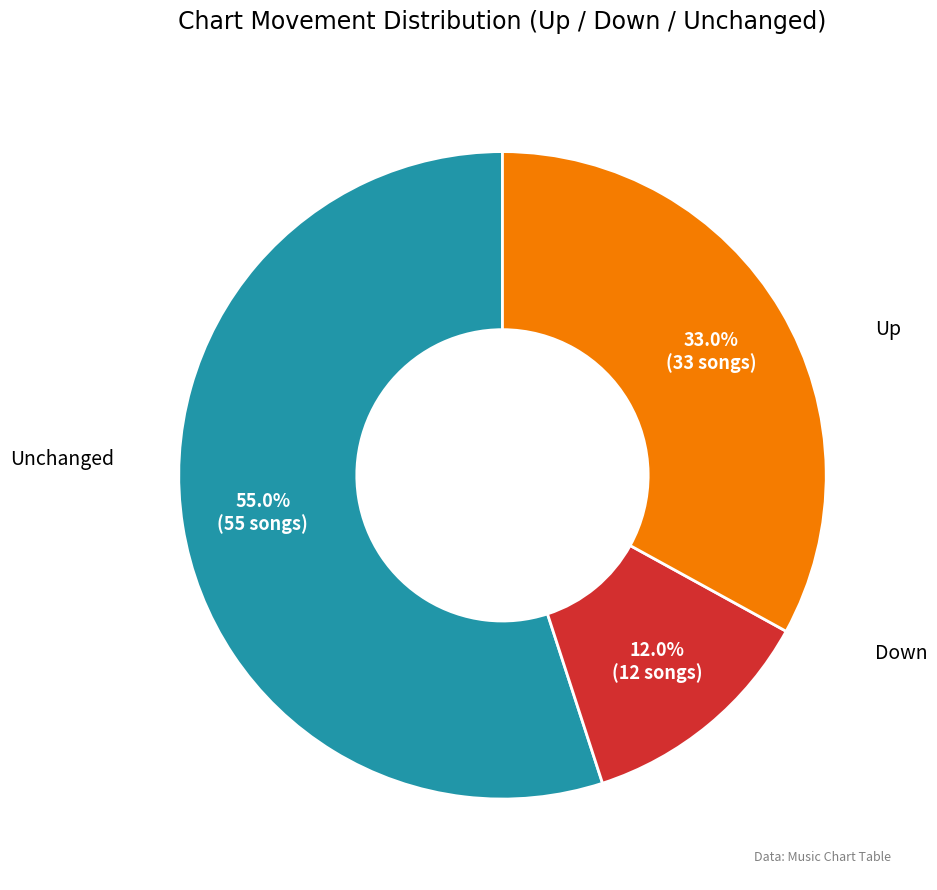

To the nearest percent, what is the average slice percentage?

33%